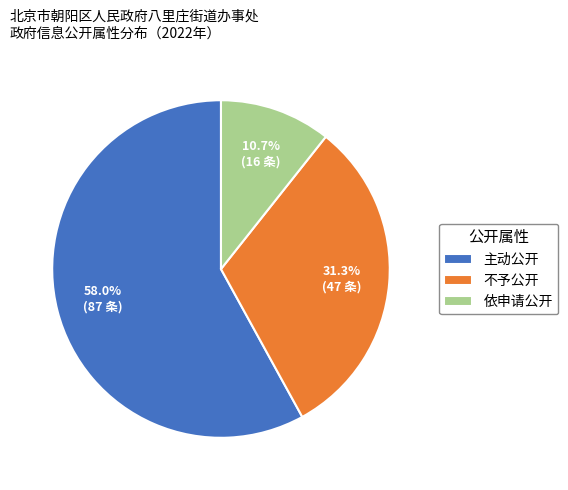

Which has a higher value, 不予公开 or 依申请公开?

不予公开